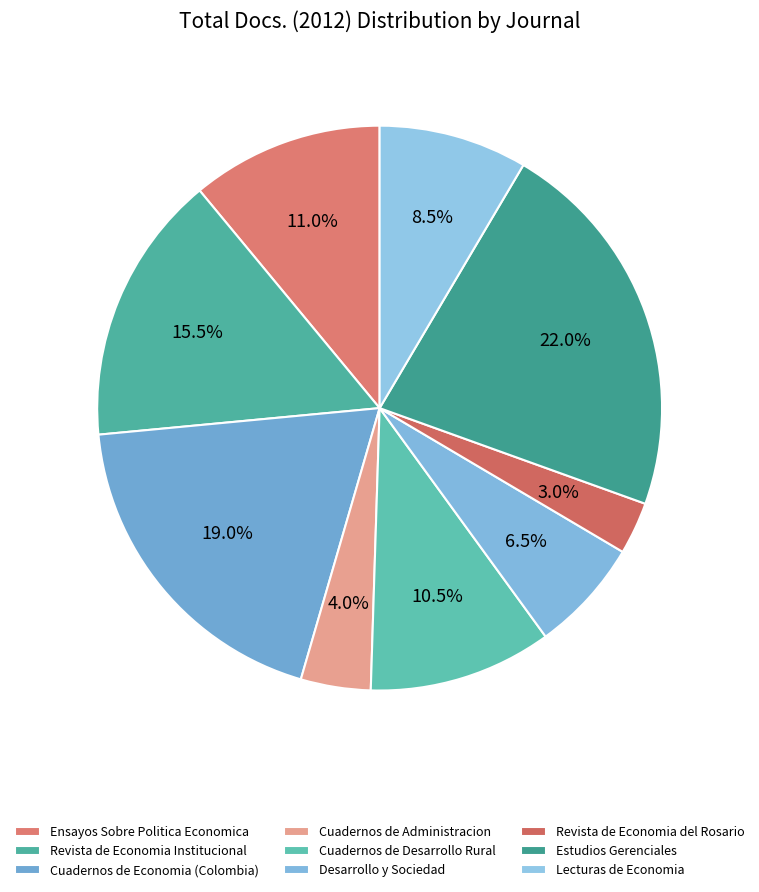

To the nearest percent, what is the average slice percentage?

11%